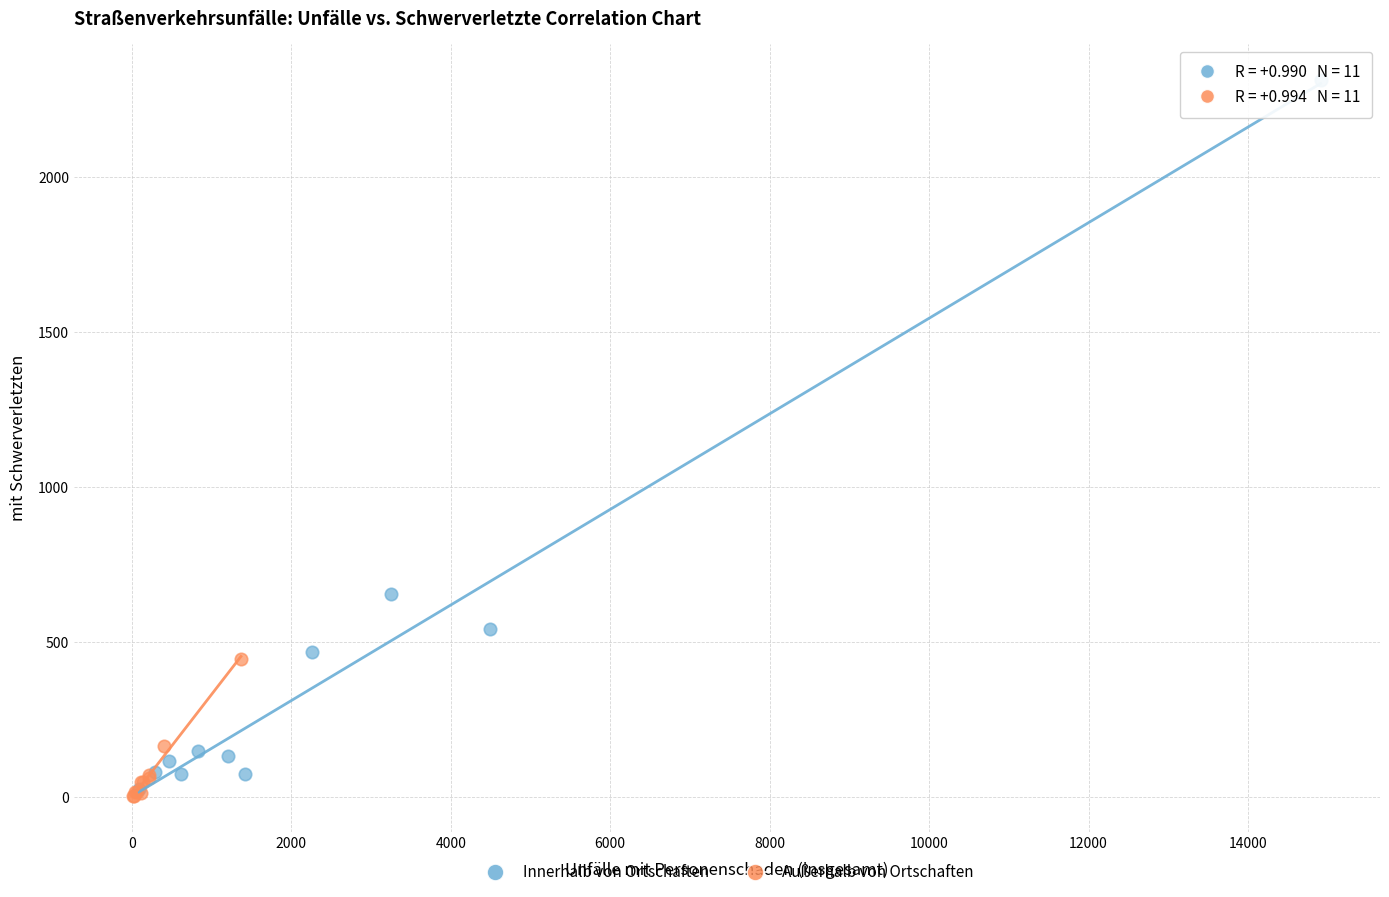

What are all the series names shown in the legend?

Innerhalb von Ortschaften, Außerhalb von Ortschaften